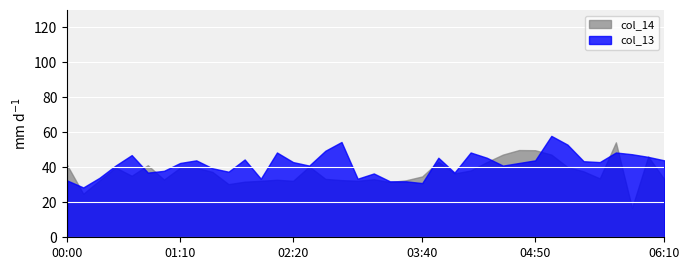

Which series has the widest spread of values?

col_14